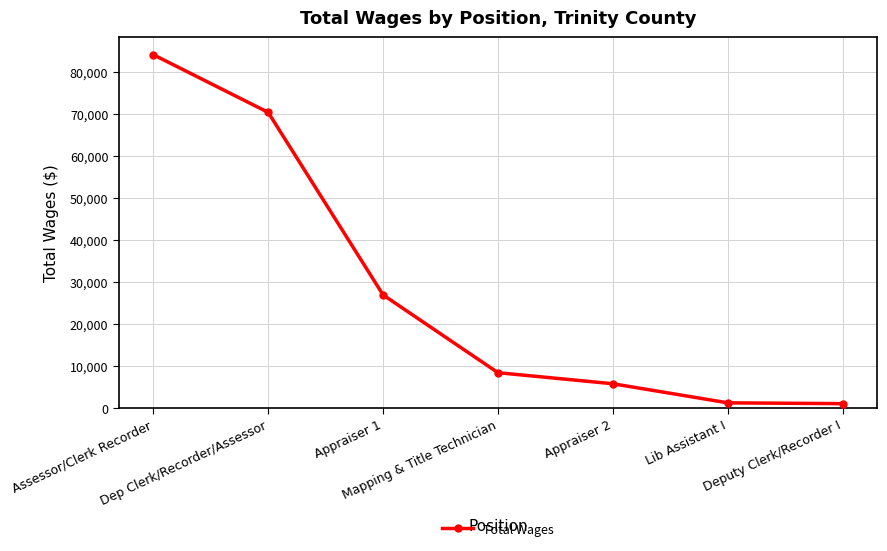

How many distinct data groups are displayed?

1